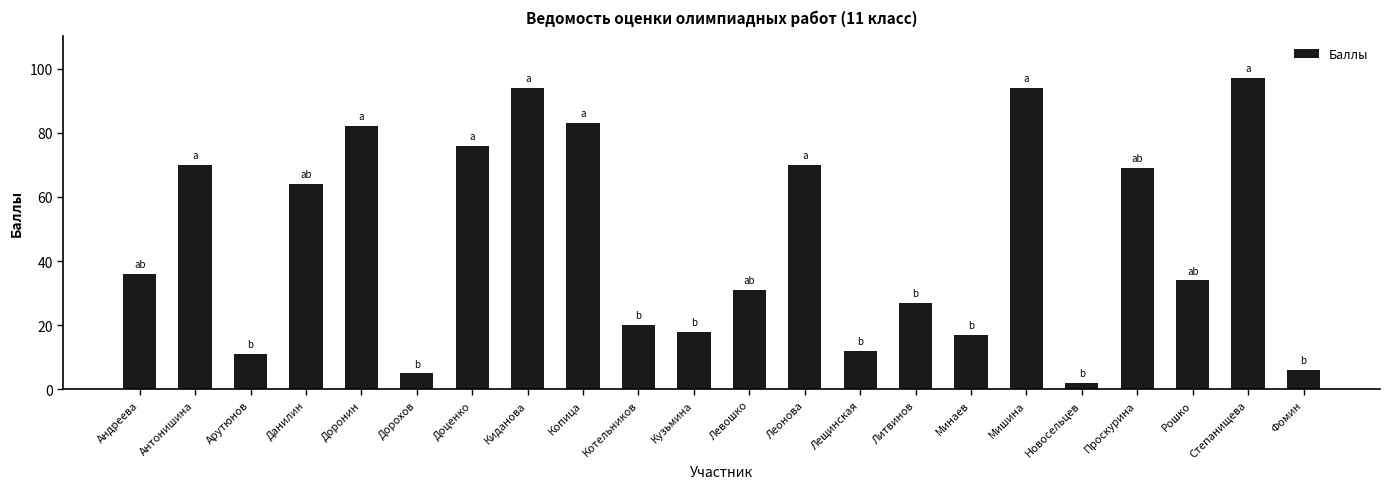

How many series are shown in this chart?

1